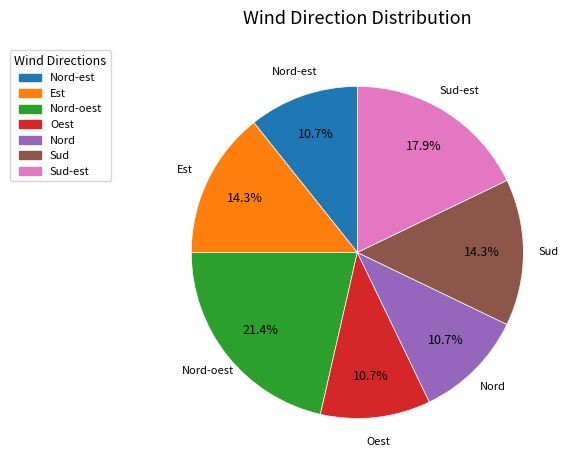

Is there a majority slice in this chart?

No